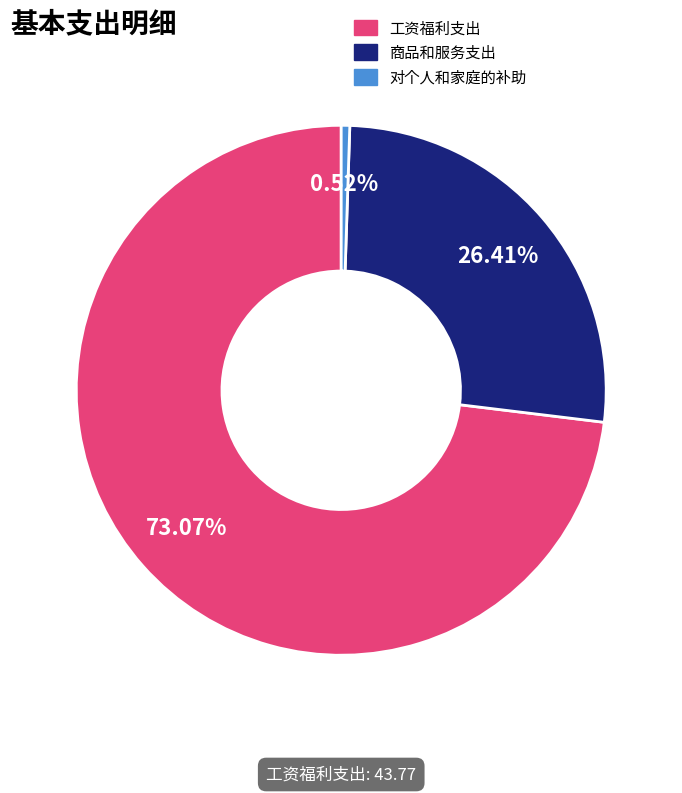

What is the majority slice?

工资福利支出